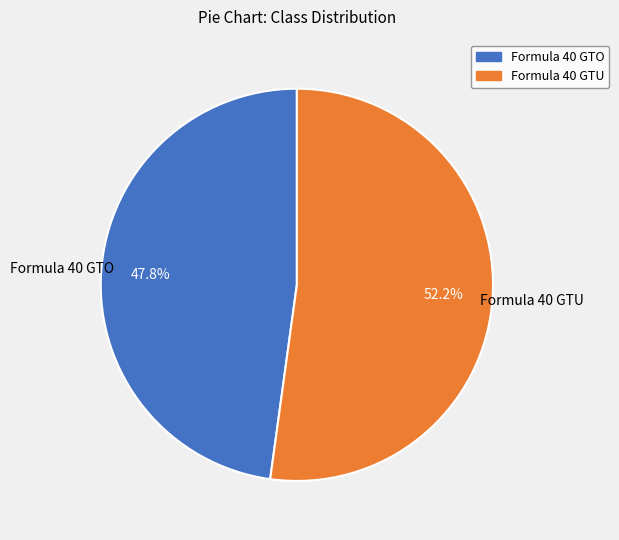

What percentage is the Formula 40 GTO slice, to the nearest percent?

48%